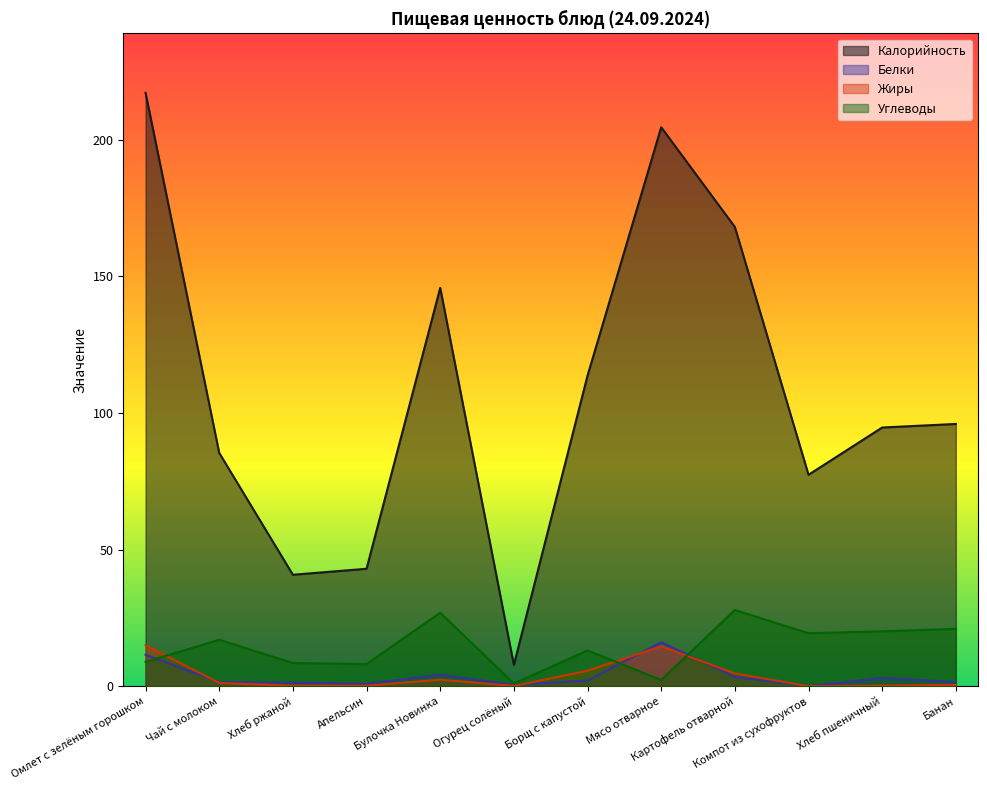

List the series in order of their peak value, highest first.

Калорийность, Углеводы, Белки, Жиры